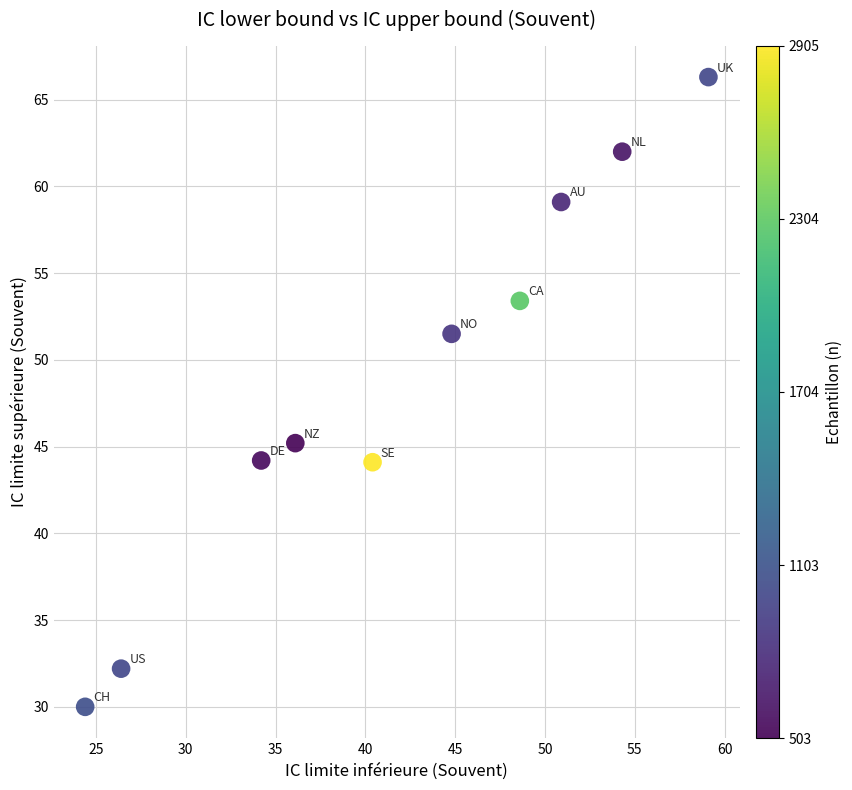

What is the average X value?

41.9